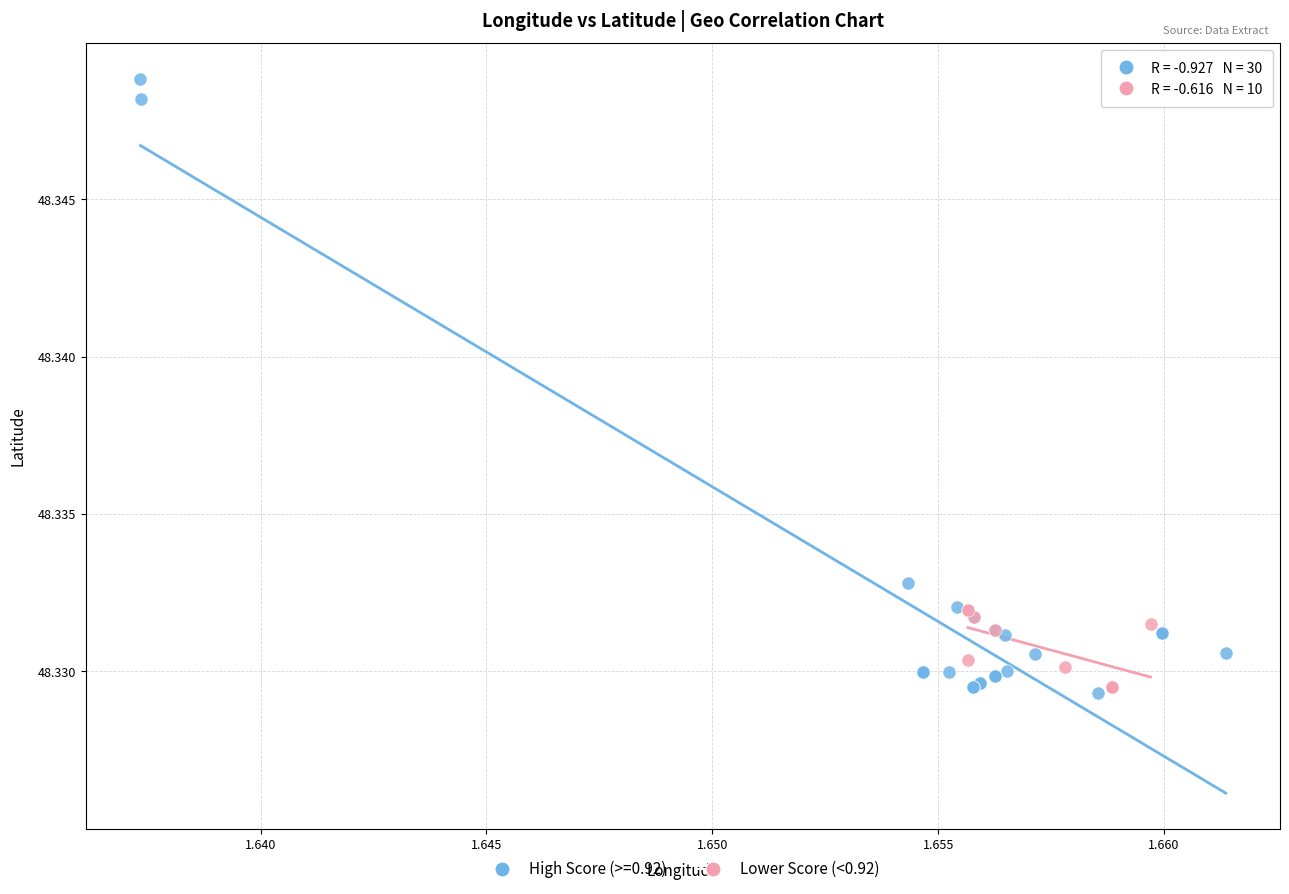

Which series has the widest spread of Y values?

High Score (>=0.92)